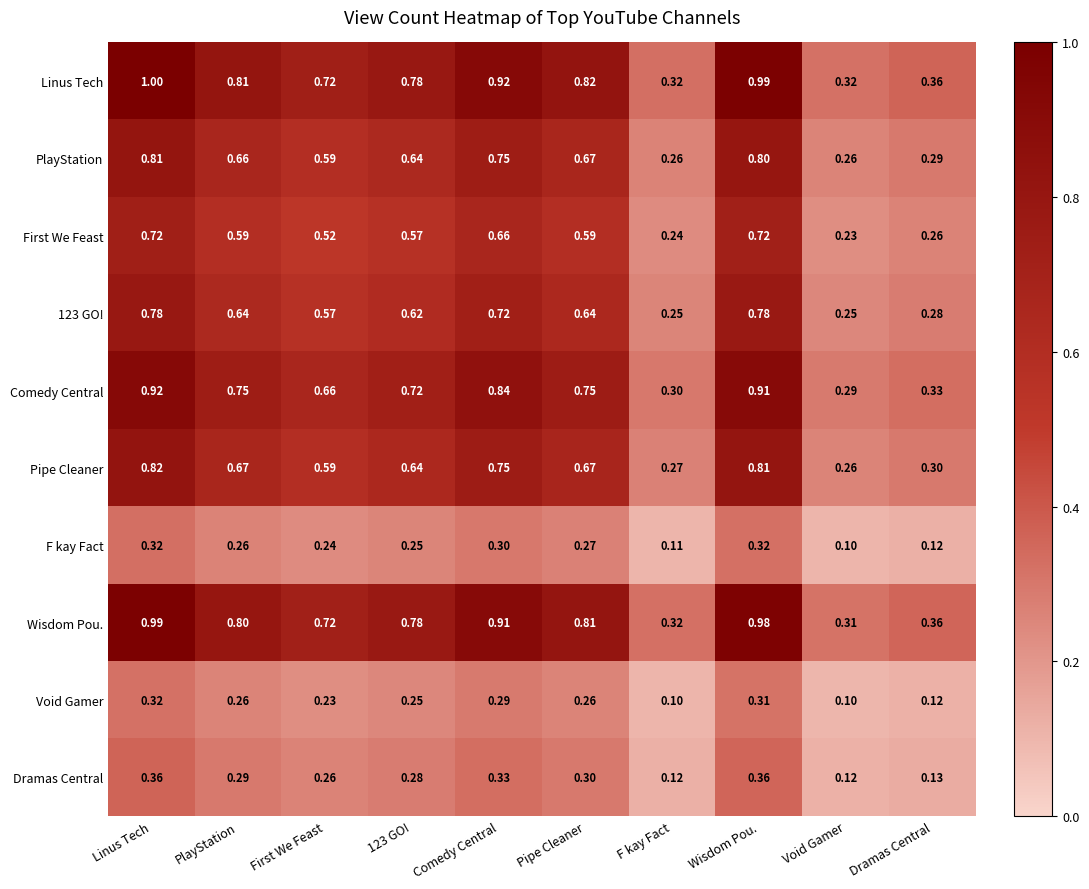

Between Linus Tech and First We Feast, which series saw the biggest shift?

Linus Tech